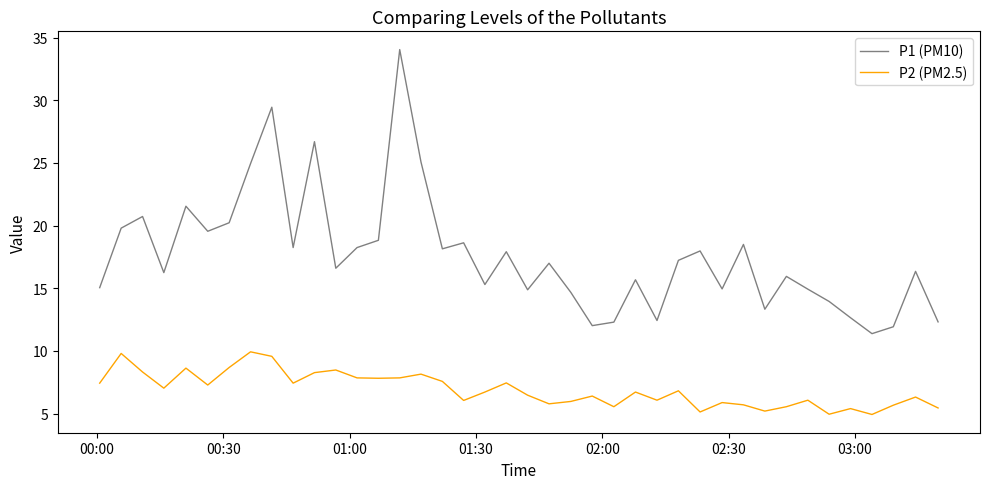

Which series has the largest total across all categories?

P1 (PM10)